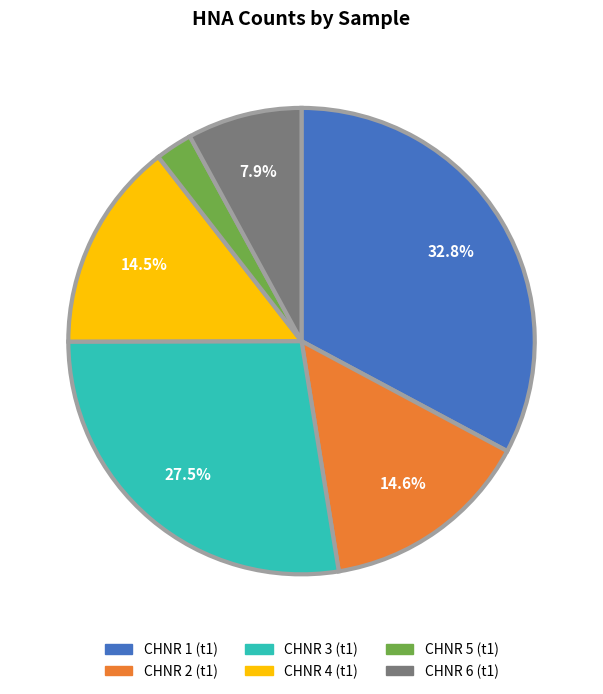

Does CHNR 3 (t1) represent more than half of the total?

No